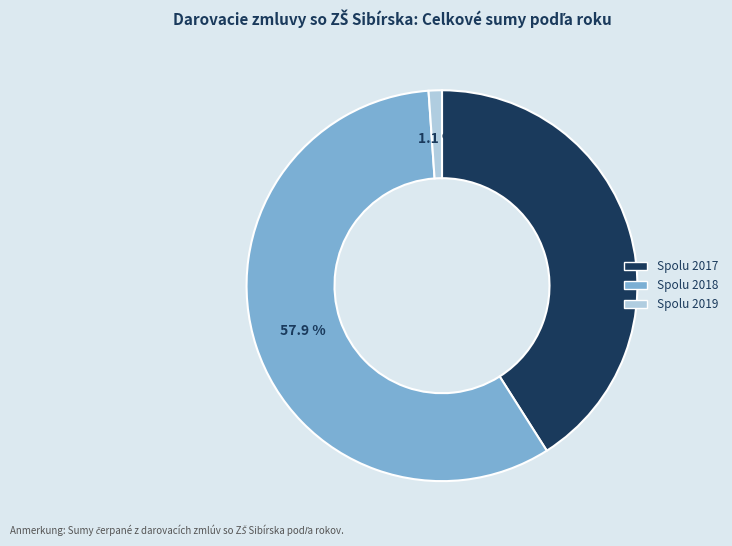

Which has a higher value, Spolu 2019 or Spolu 2017?

Spolu 2017